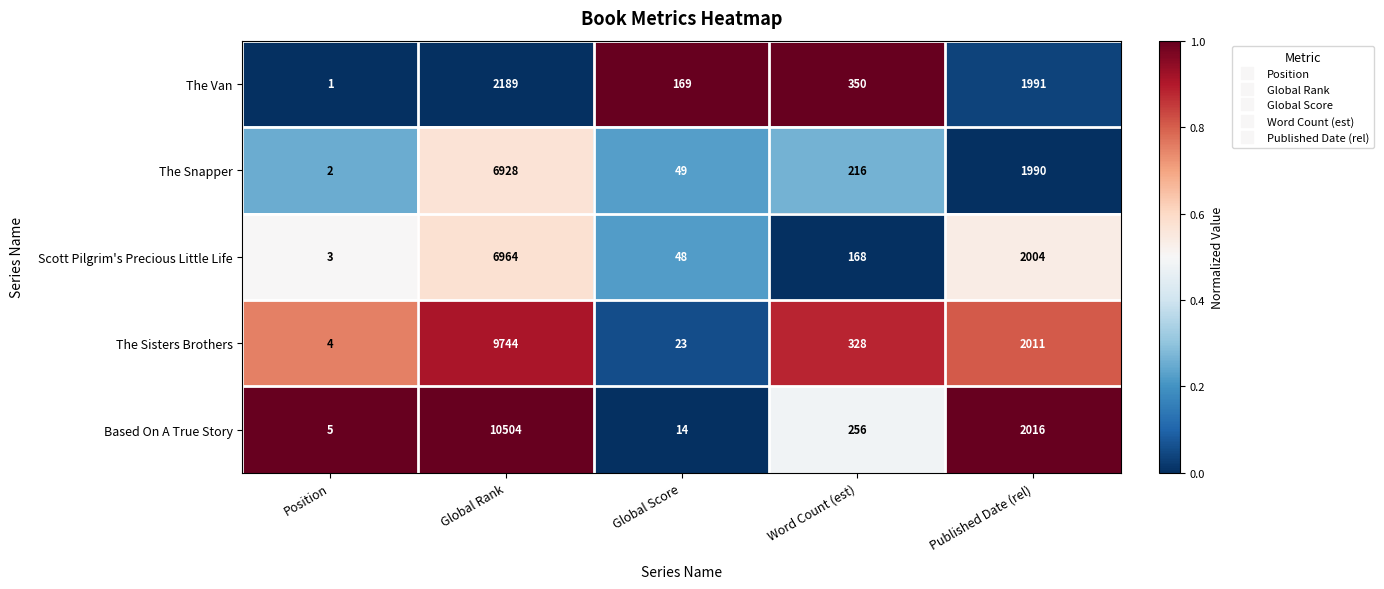

Reading left to right, what are all the values shown in this chart?

The Van: 1	2189	169	350	1991
The Snapper: 2	6928	49	216	1990
Scott Pilgrim's Precious Little Life: 3	6964	48	168	2004
The Sisters Brothers: 4	9744	23	328	2011
Based On A True Story: 5	10504	14	256	2016